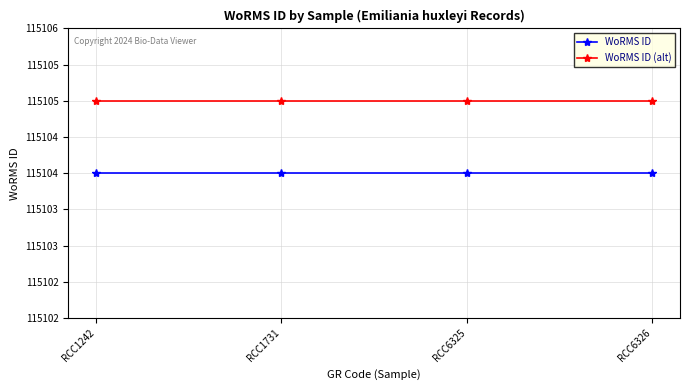

Is the value of WoRMS ID at RCC6325 greater than the value of WoRMS ID (alt) at RCC6325?

No